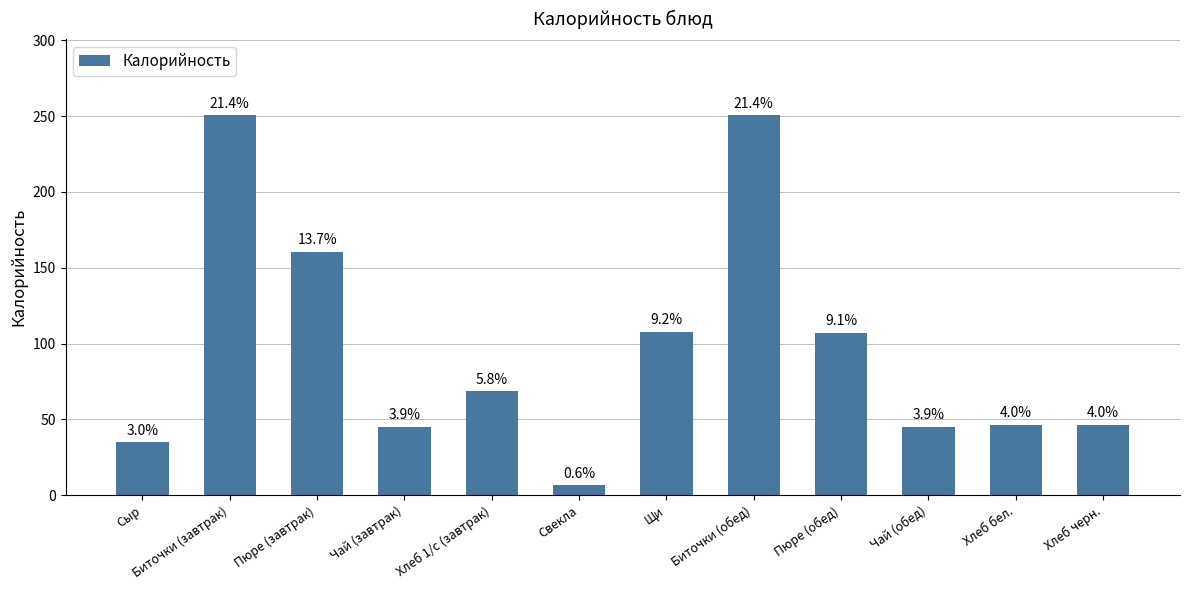

Are the bars horizontal?

No